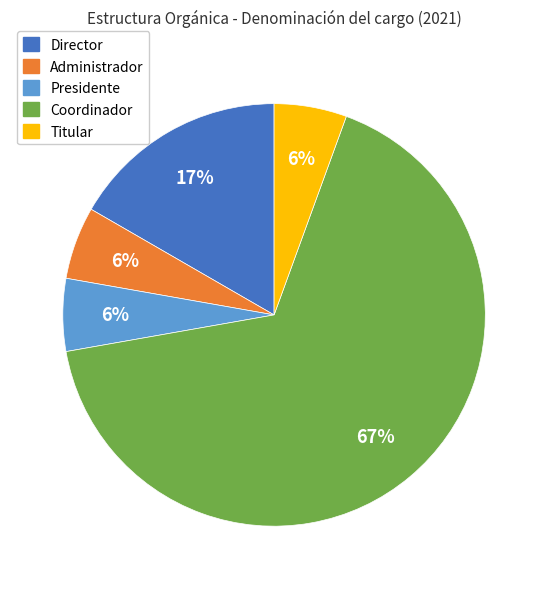

How many segments does this pie chart have?

5